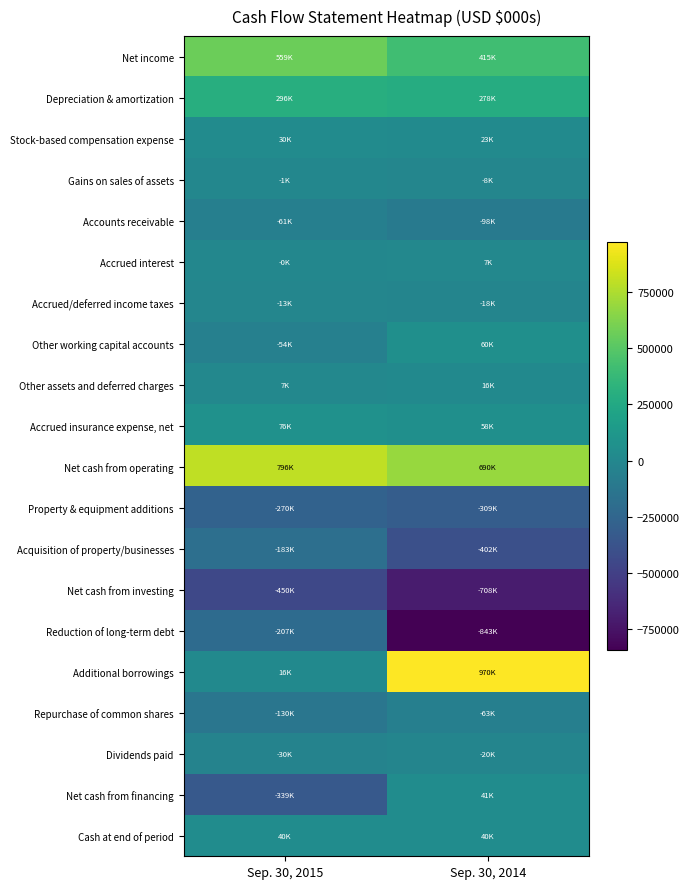

Reading right to left, list all the values displayed in this chart.

Net income: Sep. 30, 2014=414504	Sep. 30, 2015=559381
Depreciation & amortization: Sep. 30, 2014=277506	Sep. 30, 2015=295697
Stock-based compensation expense: Sep. 30, 2014=22713	Sep. 30, 2015=30145
Gains on sales of assets: Sep. 30, 2014=-7837	Sep. 30, 2015=-1037
Accounts receivable: Sep. 30, 2014=-98193	Sep. 30, 2015=-60877
Accrued interest: Sep. 30, 2014=6547	Sep. 30, 2015=-297
Accrued/deferred income taxes: Sep. 30, 2014=-18392	Sep. 30, 2015=-12568
Other working capital accounts: Sep. 30, 2014=59613	Sep. 30, 2015=-54018
Other assets and deferred charges: Sep. 30, 2014=15868	Sep. 30, 2015=6629
Accrued insurance expense, net: Sep. 30, 2014=57729	Sep. 30, 2015=75715
Net cash from operating: Sep. 30, 2014=689554	Sep. 30, 2015=796499
Property & equipment additions: Sep. 30, 2014=-309361	Sep. 30, 2015=-269578
Acquisition of property/businesses: Sep. 30, 2014=-402405	Sep. 30, 2015=-183103
Net cash from investing: Sep. 30, 2014=-707792	Sep. 30, 2015=-449937
Reduction of long-term debt: Sep. 30, 2014=-842543	Sep. 30, 2015=-207371
Additional borrowings: Sep. 30, 2014=969800	Sep. 30, 2015=16300
Repurchase of common shares: Sep. 30, 2014=-63292	Sep. 30, 2015=-129862
Dividends paid: Sep. 30, 2014=-19794	Sep. 30, 2015=-29696
Net cash from financing: Sep. 30, 2014=40833	Sep. 30, 2015=-338512
Cash at end of period: Sep. 30, 2014=39711	Sep. 30, 2015=39523